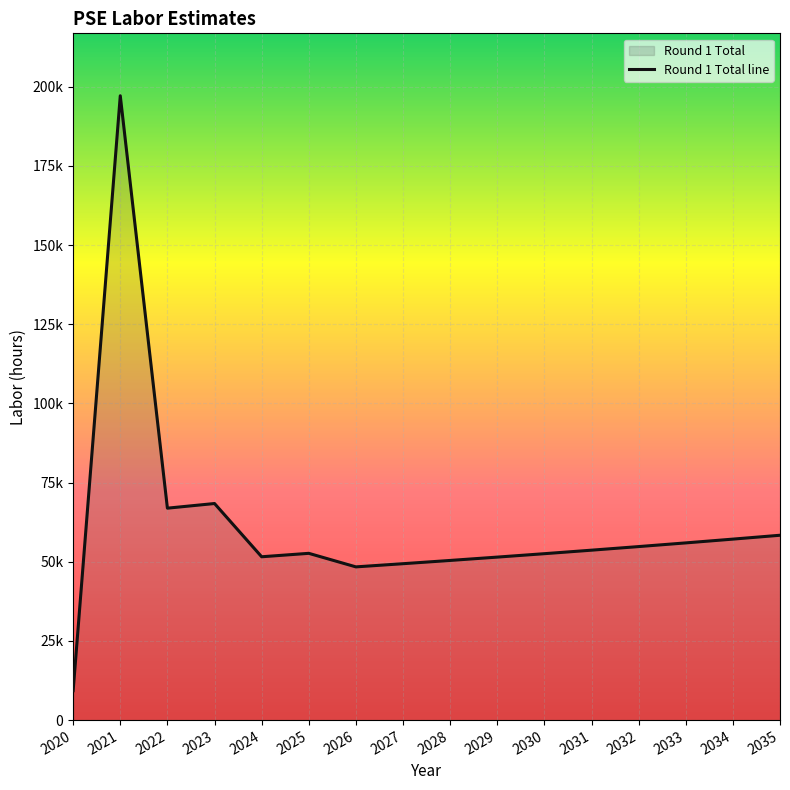

Reading left to right, transcribe all the data shown in this chart.

2020=9290.2	2021=197118.2	2022=66912.4	2023=68378.9	2024=51570.1	2025=52653.1	2026=48376.3	2027=49379.4	2028=50407.7	2029=51461.6	2030=52541.9	2031=53649.2	2032=54784.2	2033=55947.5	2034=57140.0	2035=58362.2